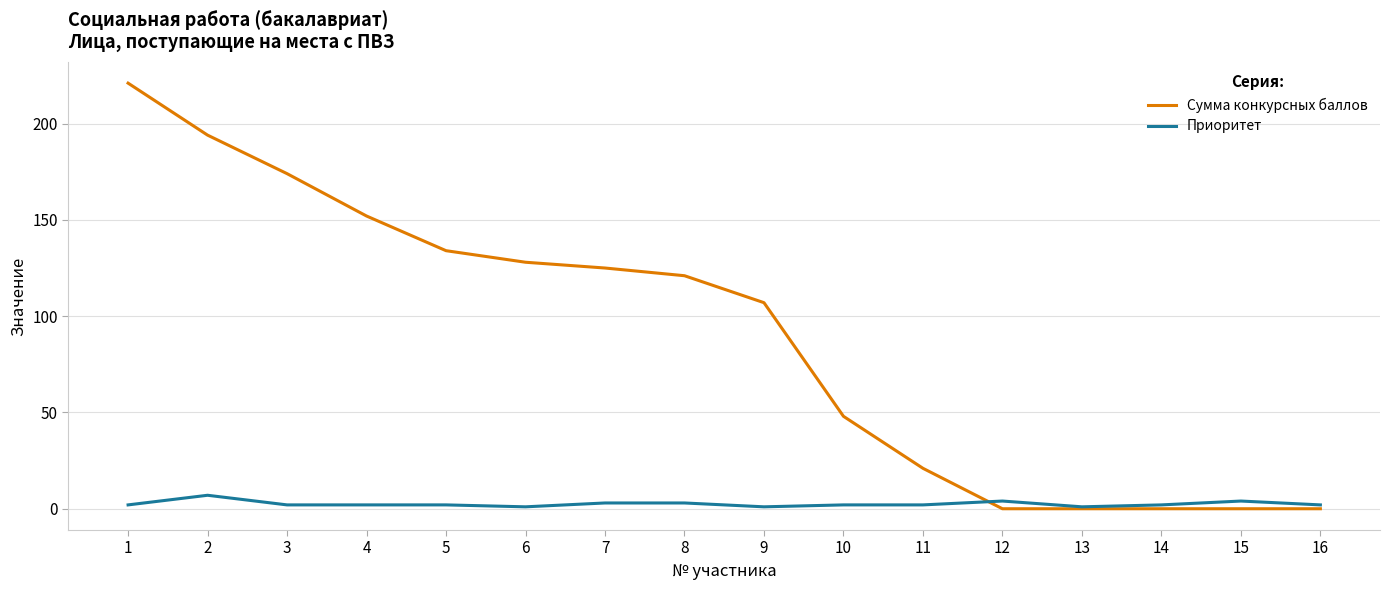

List the series in order of their peak value, highest first.

Сумма конкурсных баллов, Приоритет